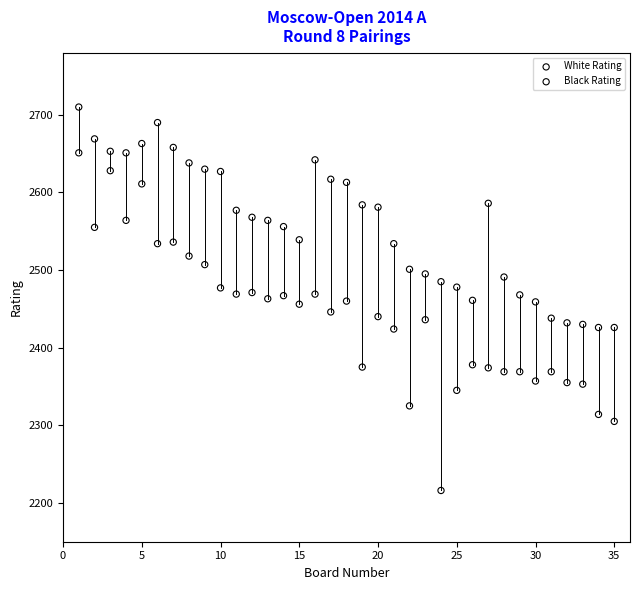

Across all data points, what is the range of X values (max minus min)?

34